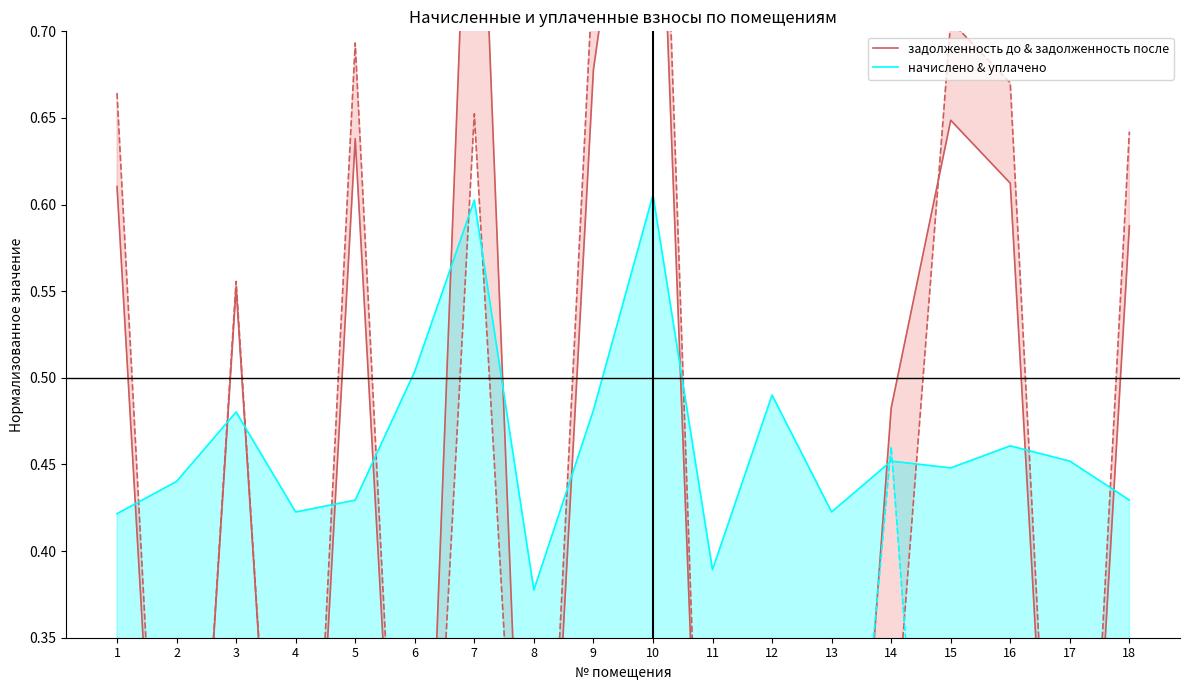

Count the начислено & уплачено values in the range 0 to 1.

18